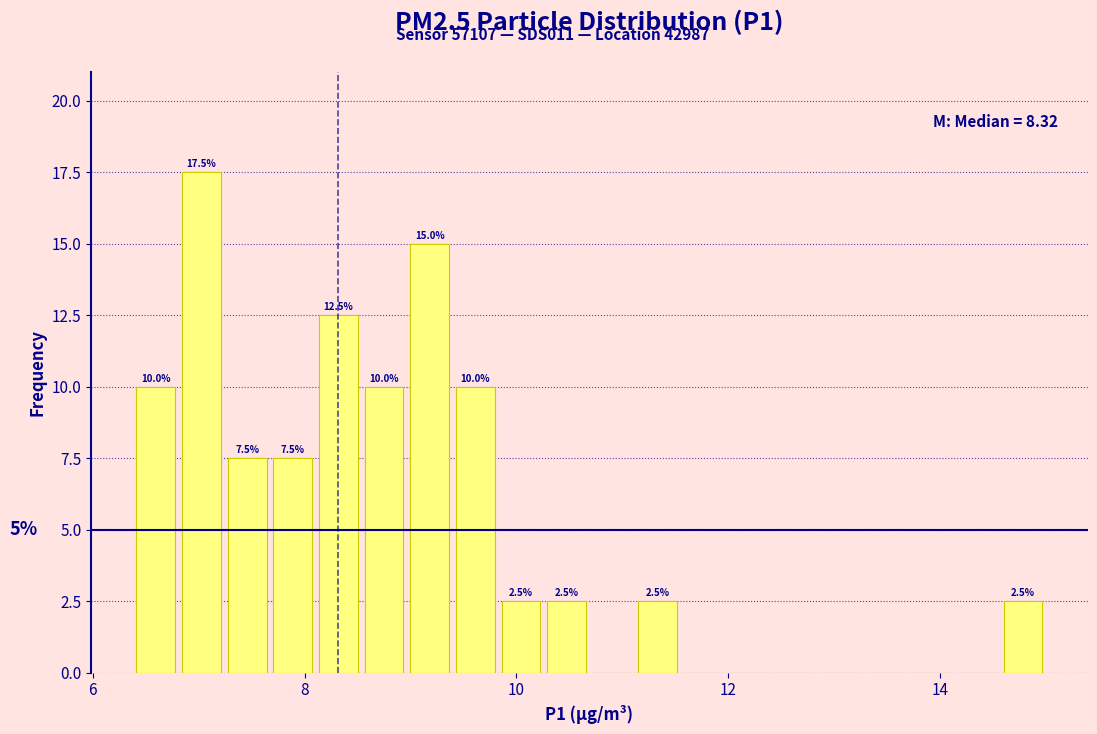

Read against the x-axis, roughly where is the centre of the tallest bar?

7.0